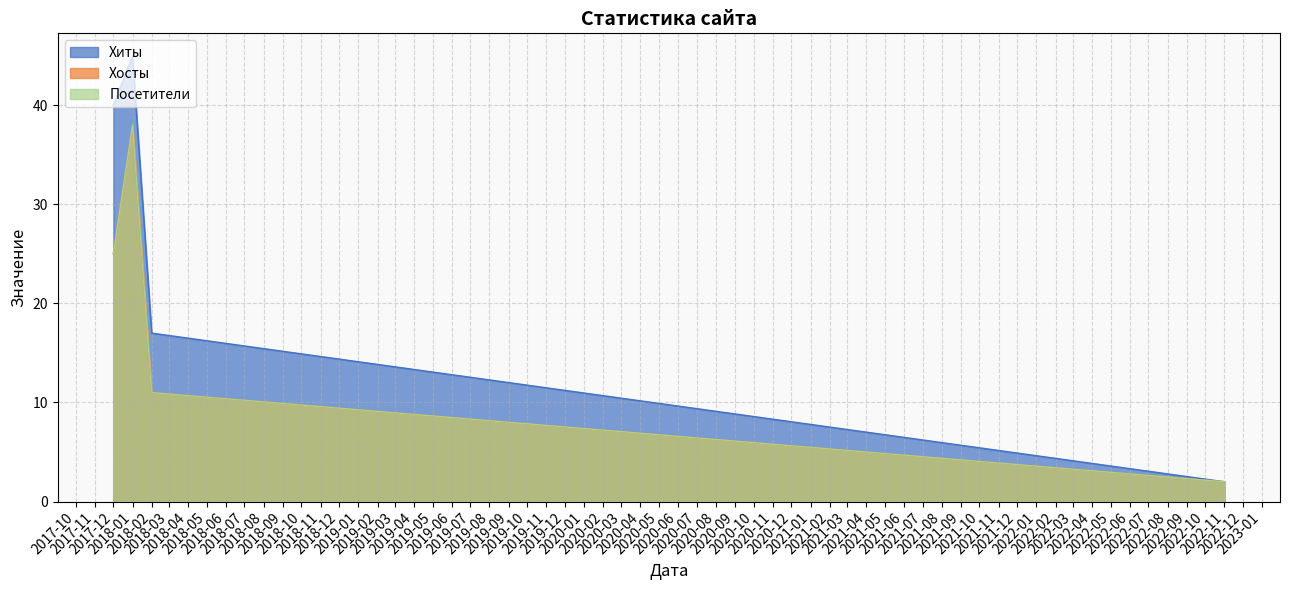

Rank the series by their maximum value, from lowest to highest.

Хосты, Посетители, Хиты